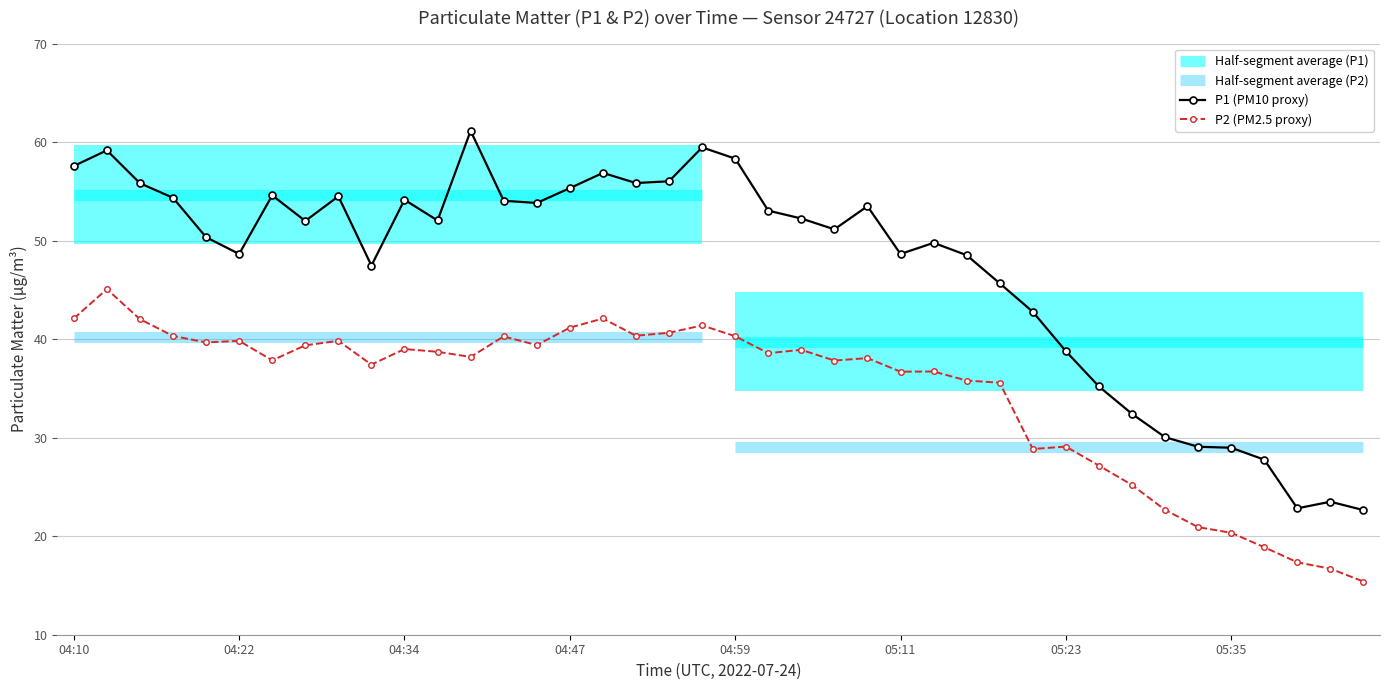

Which category has the highest value in the P1 series?

04:39